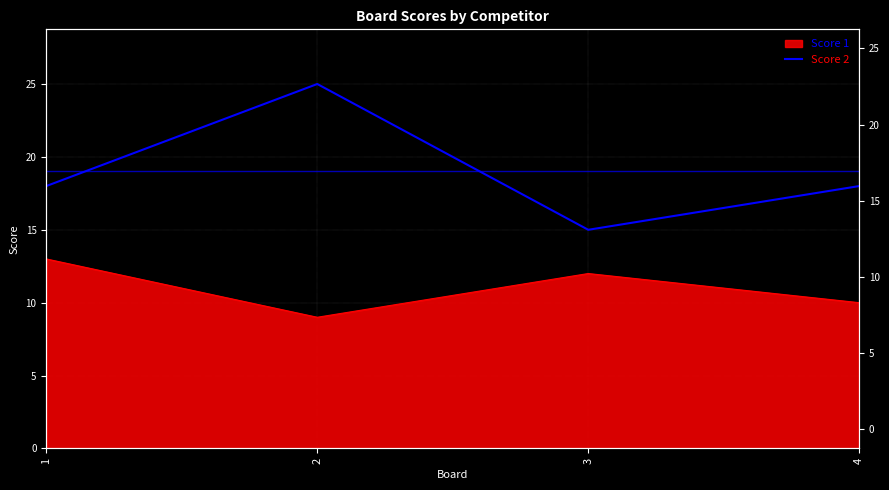

Where does the data first go above 18?

2